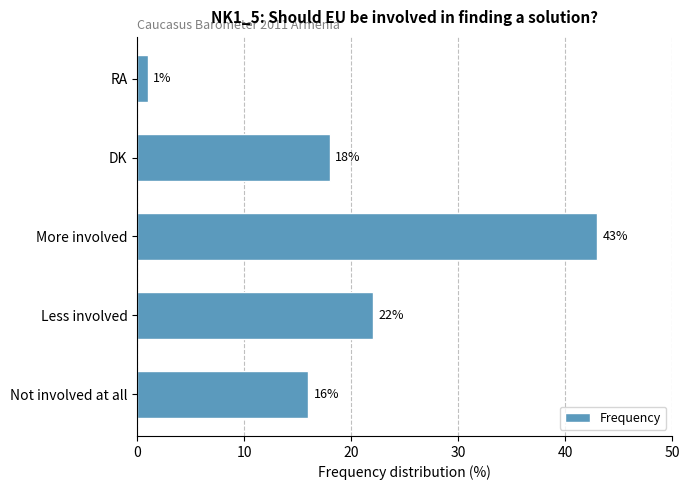

At which label is the value closest to 22?

Less involved